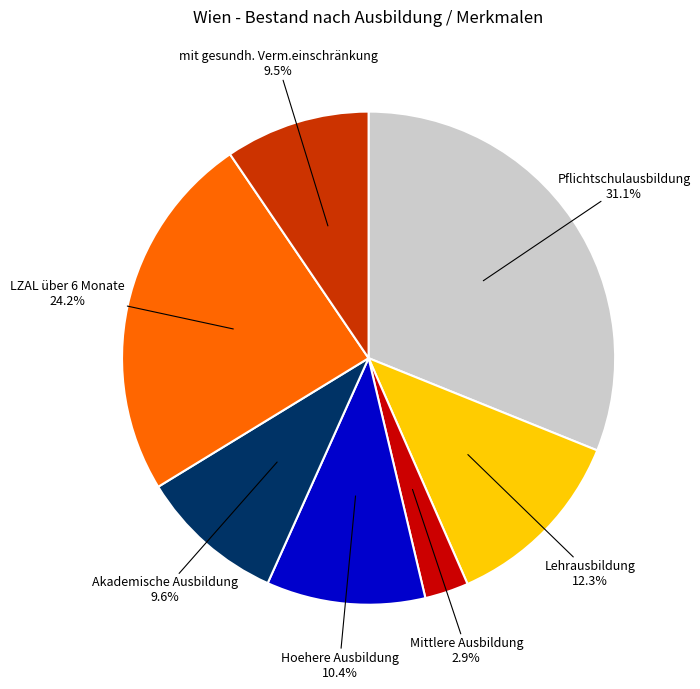

Which has a higher value, Hoehere Ausbildung or Lehrausbildung?

Lehrausbildung